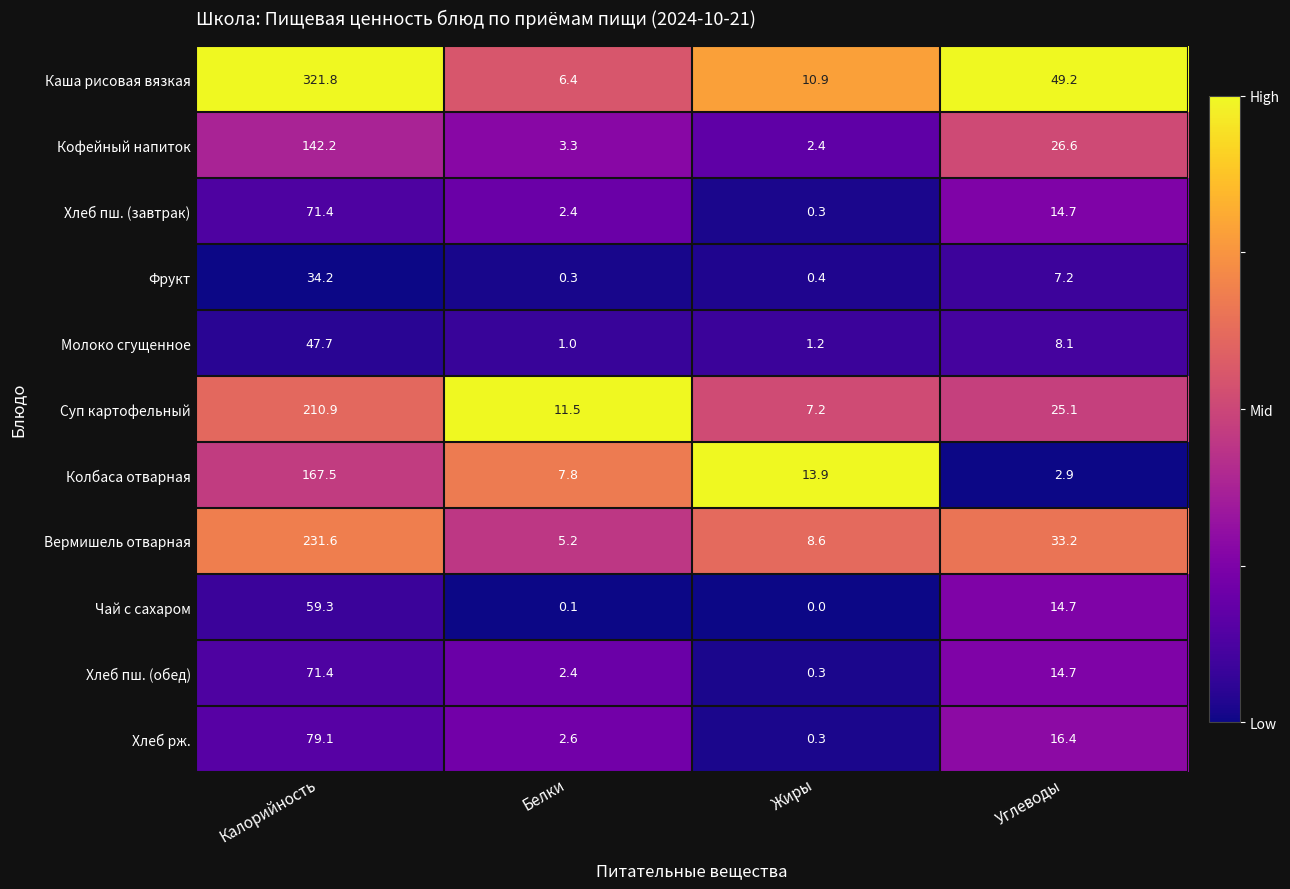

At which category is the sum across all series the highest?

Калорийность